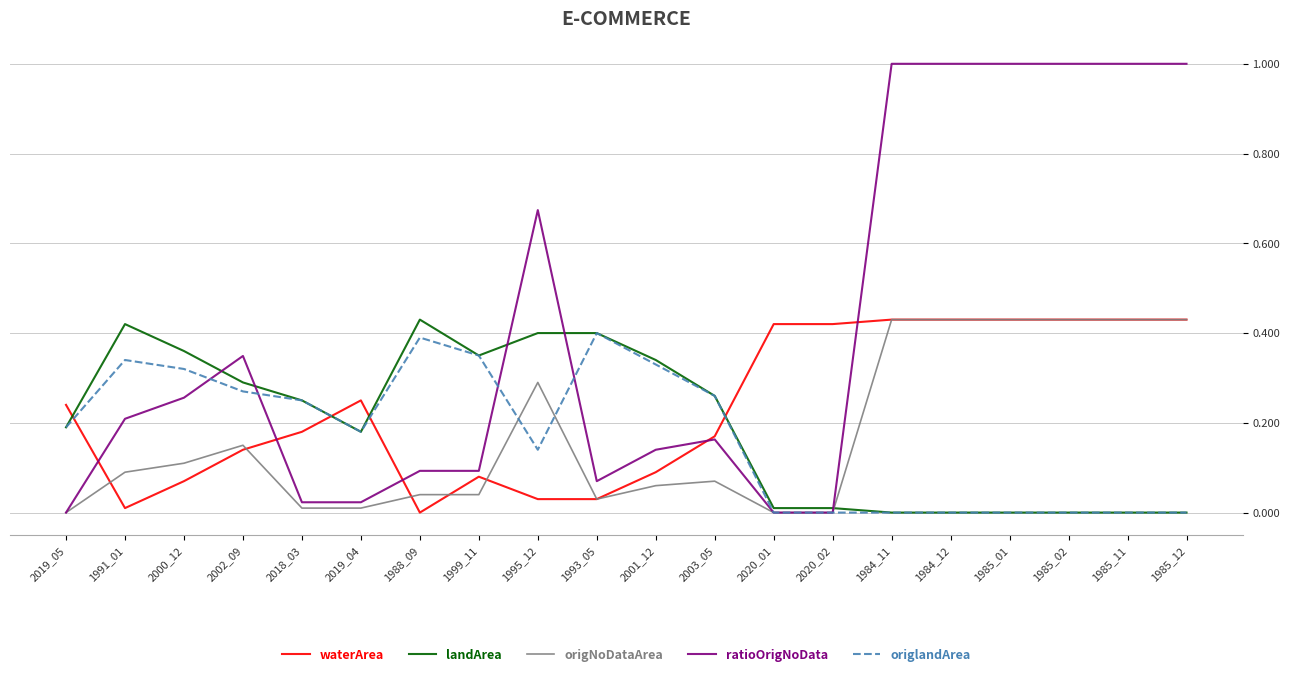

What is the highest value of the ratioOrigNoData series?

1.0